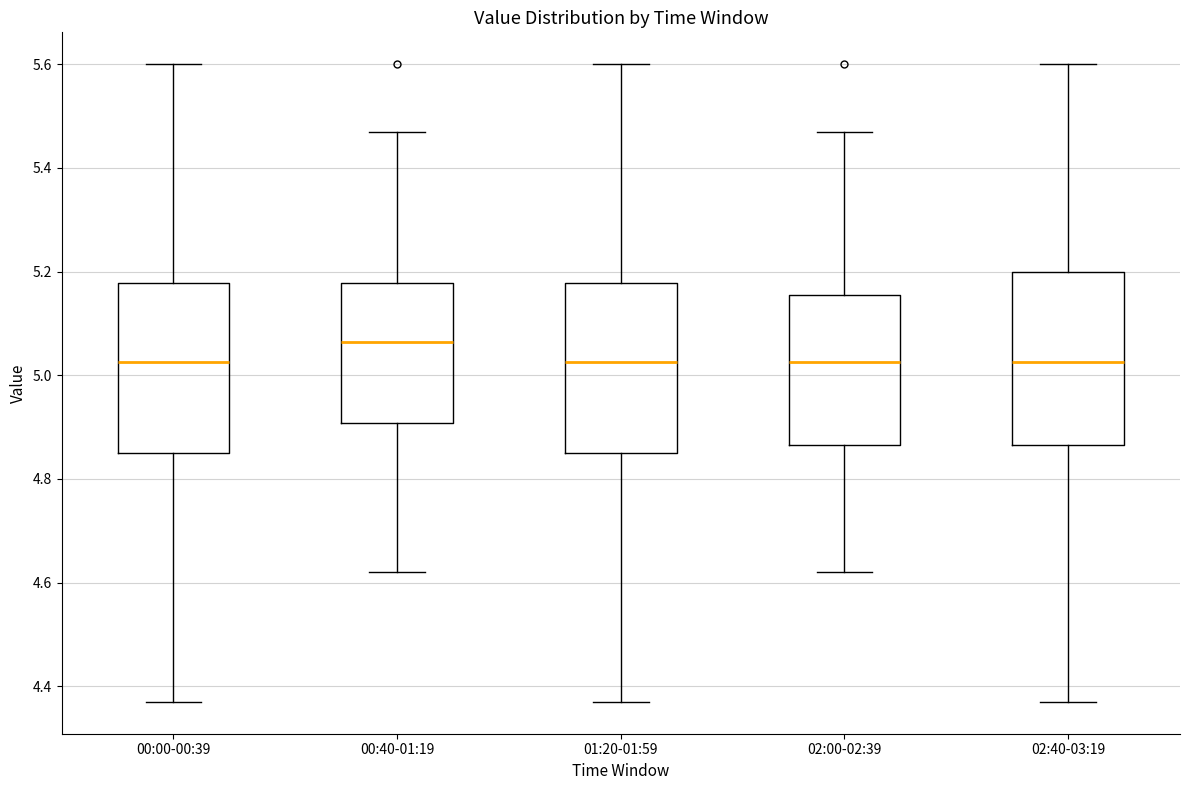

Where does the upper whisker of the box for 01:20-01:59 end on the y-axis? The values are not printed on the chart, so give them approximately, as read against the axis.

5.60